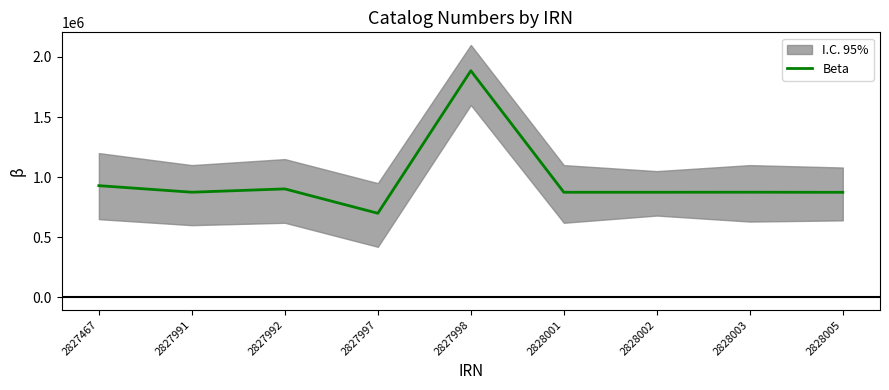

What is the minimum value shown in the chart?

699143